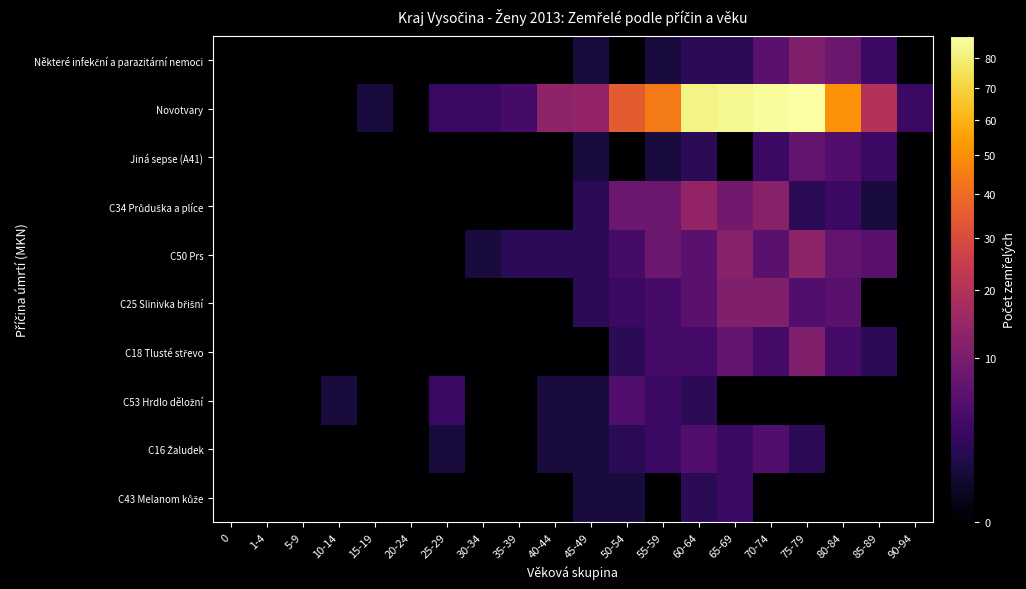

Count the number of data series in this chart.

10